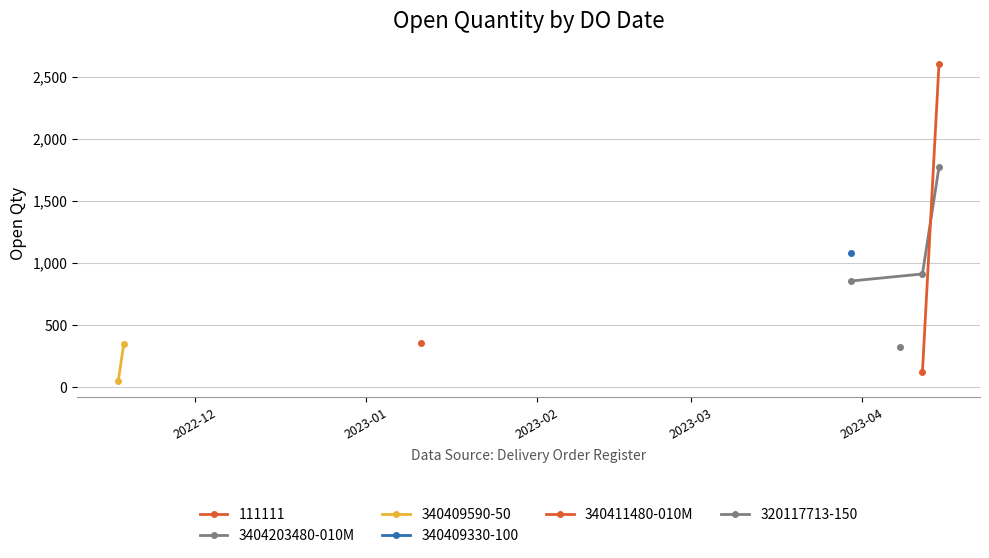

What is the average value?

840